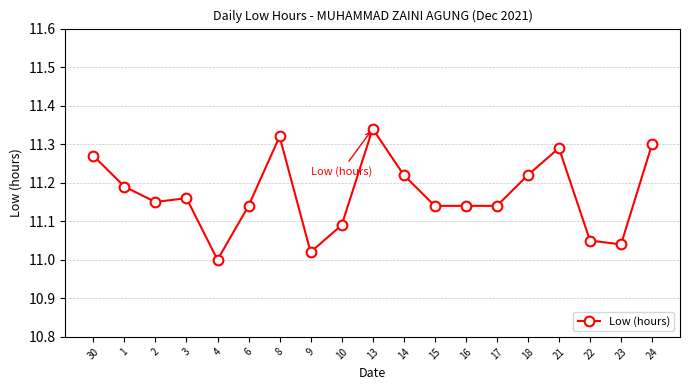

Which label corresponds to the largest value in the chart?

13